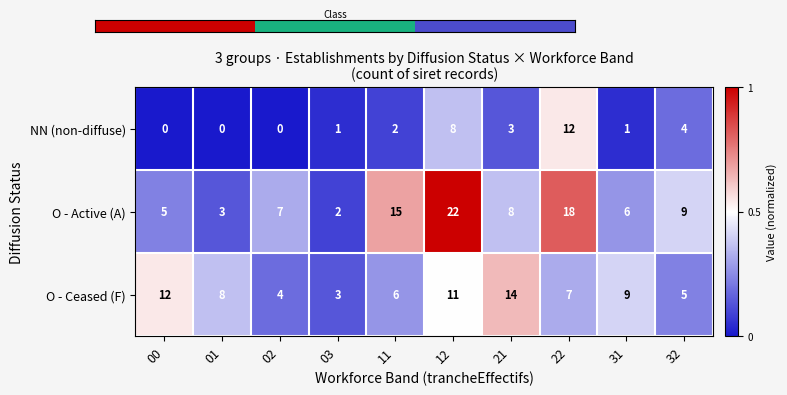

What is the sum of the O - Ceased (F) values at 01 and 02?

12